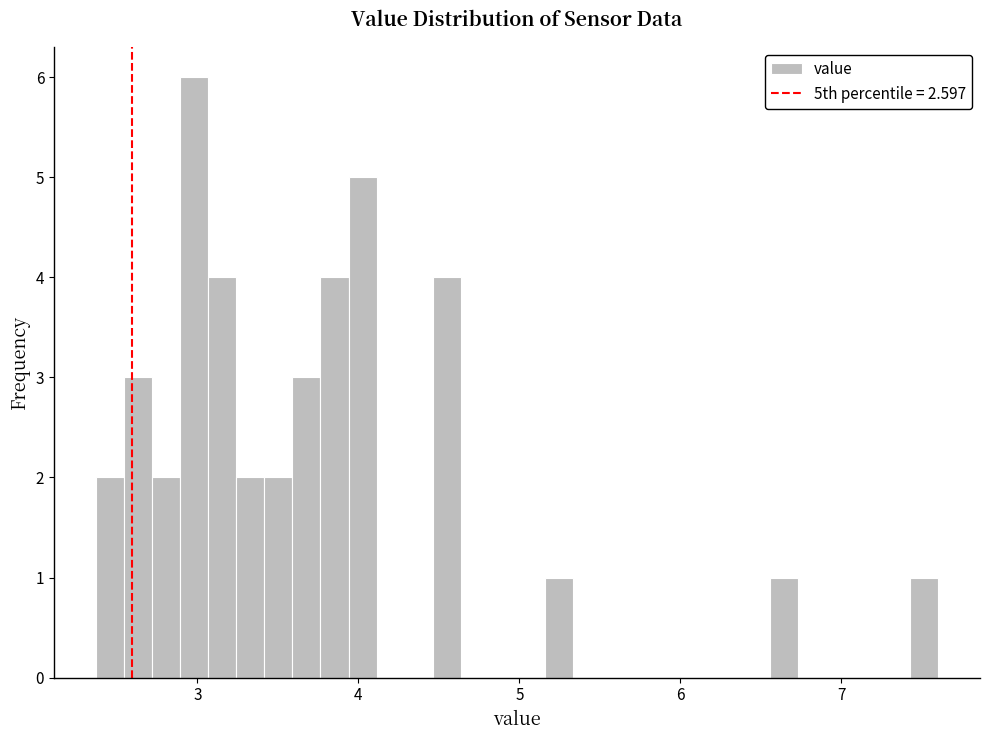

Around what value on the x-axis is the tallest bar? Give the approximate position of its centre, as read against the axis.

3.0